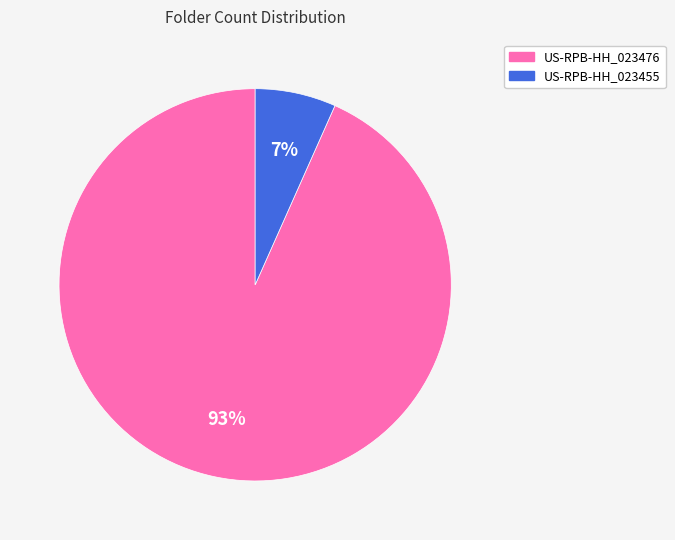

Is it true that US-RPB-HH_023476 is 93% of the pie?

True